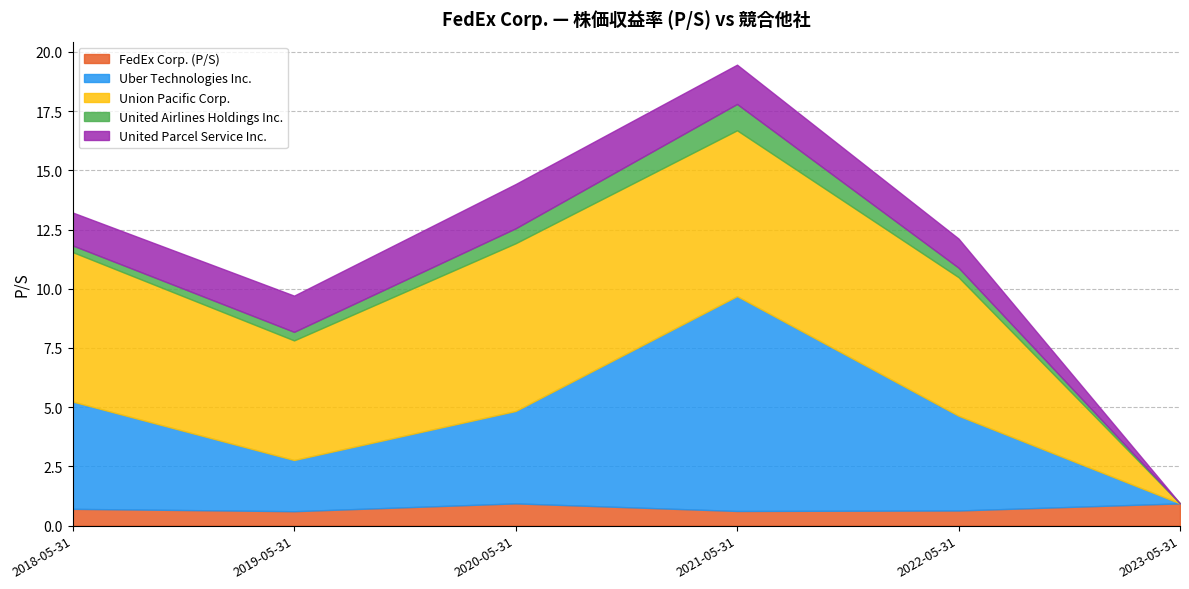

At which category is the sum across all series the highest?

2021-05-31